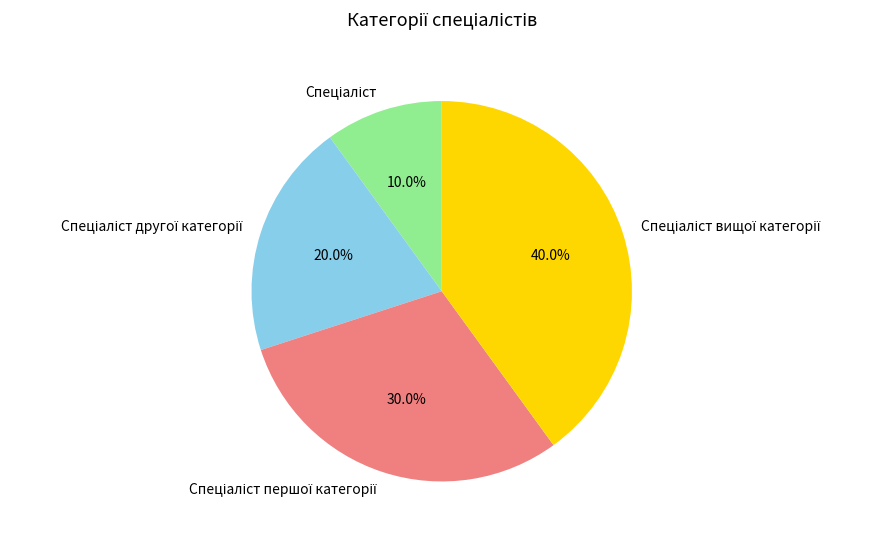

Does any single category account for the majority?

No